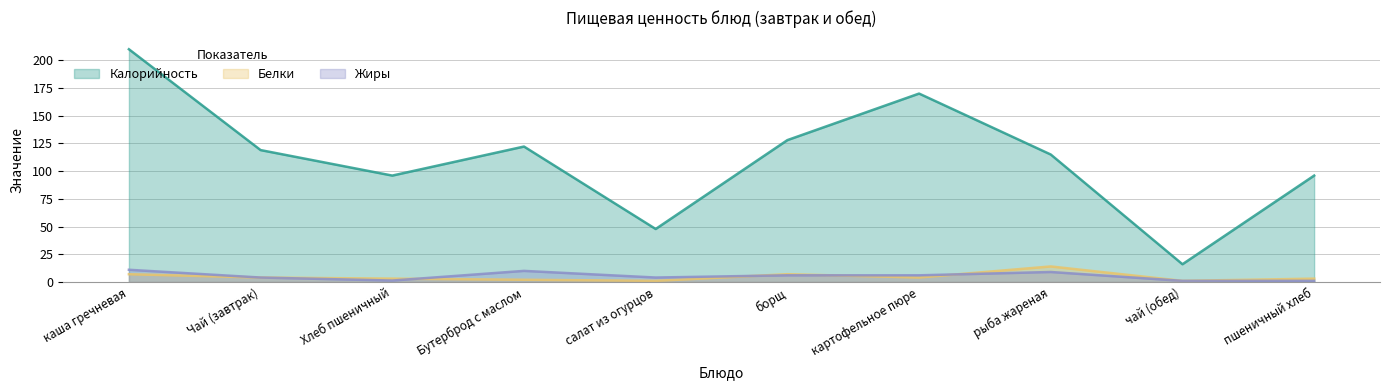

How many categories are shown in the chart?

10